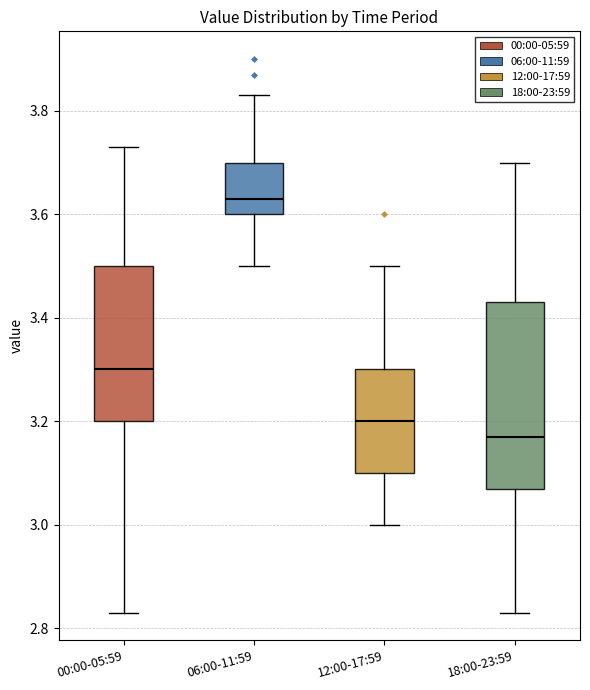

Reading left to right, read every box against the y-axis: the position of its median line, the range the box covers, and the ends of its whiskers. The values are not printed on the chart, so give them approximately, as read against the axis.

00:00-05:59: median 3.30, box 3.20 to 3.50, whiskers 2.84 to 3.74
06:00-11:59: median 3.64, box 3.60 to 3.70, whiskers 3.50 to 3.84
12:00-17:59: median 3.20, box 3.10 to 3.30, whiskers 3.00 to 3.50
18:00-23:59: median 3.18, box 3.08 to 3.44, whiskers 2.84 to 3.70